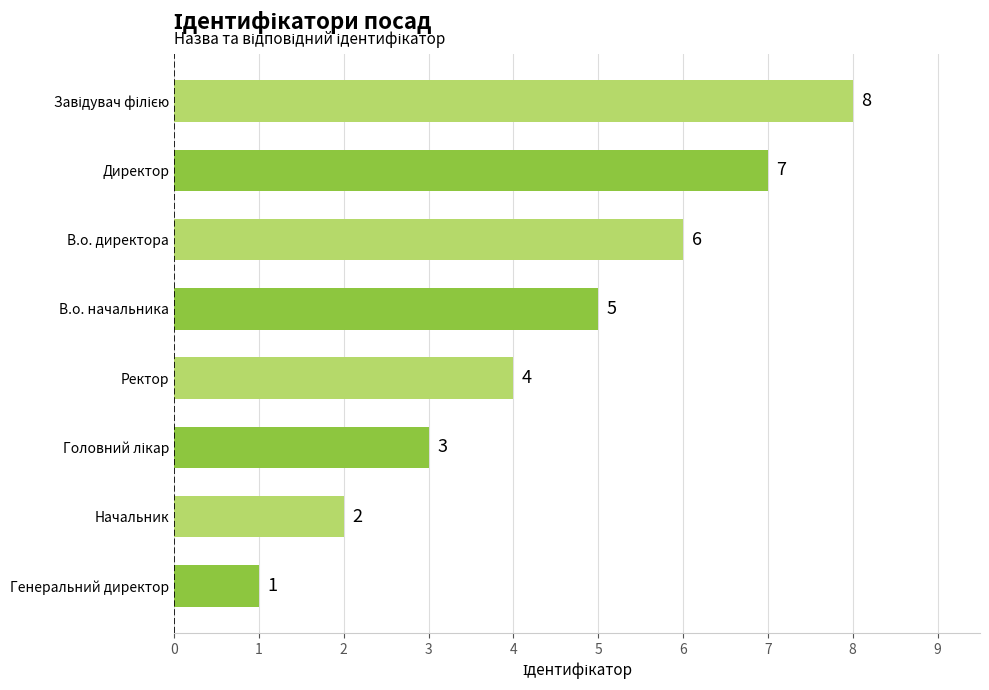

What is the approximate value at В.о. начальника?

5